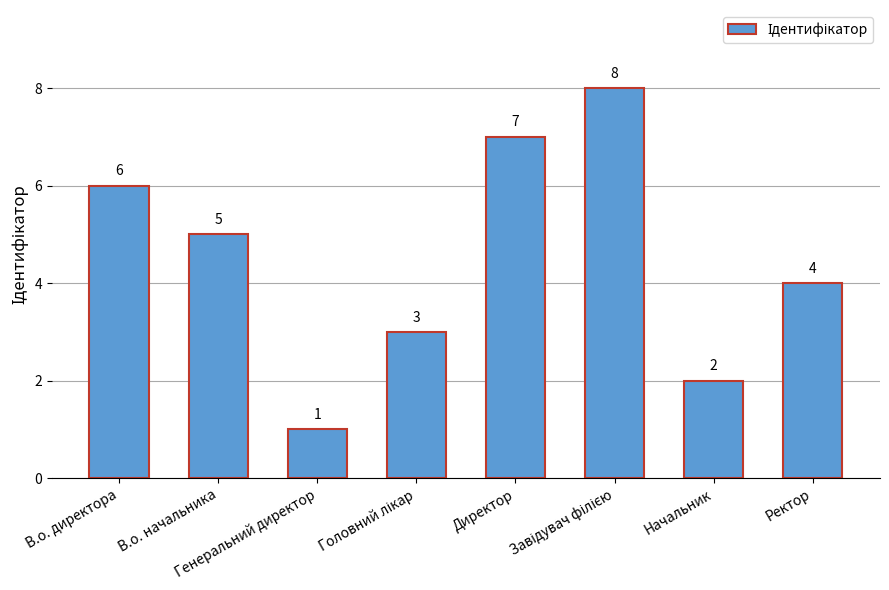

How many data points are less than 5?

4